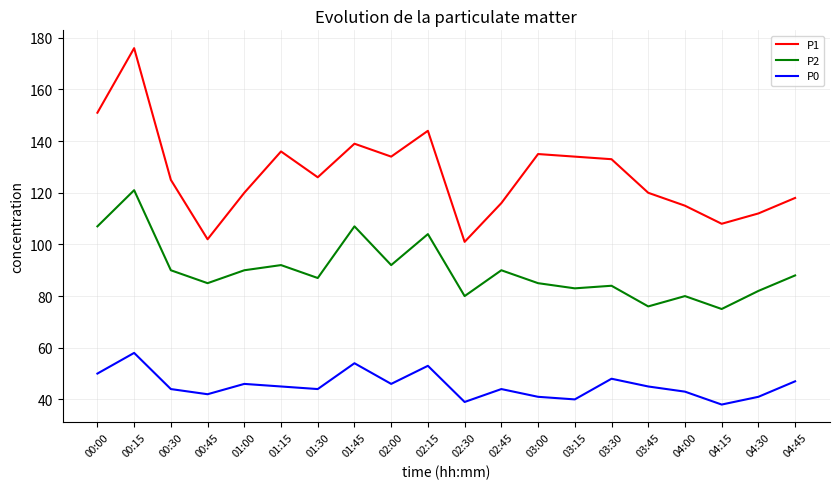

Which series has the largest range (max minus min)?

P1